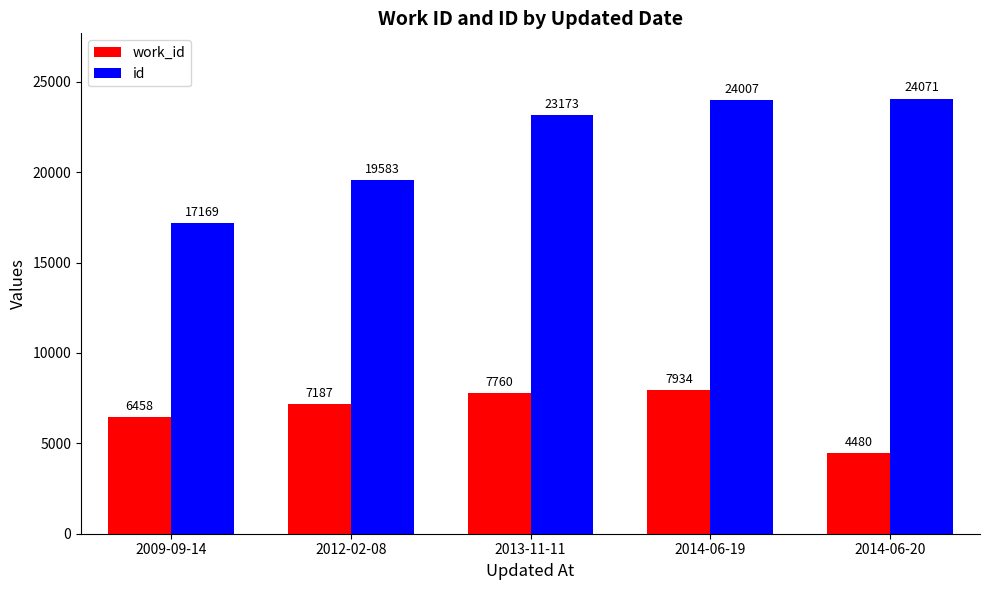

What is the average value of the id series?

21601